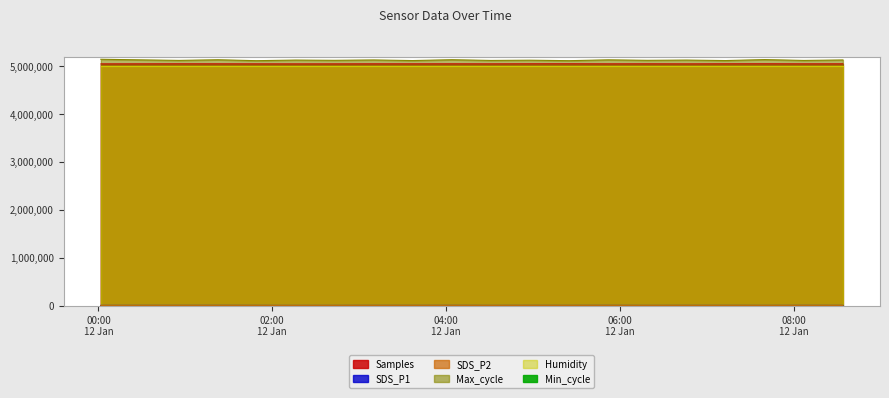

At 2021/01/12 06:46:00, list the series in order from largest to smallest.

Max_cycle, Samples, SDS_P1, SDS_P2